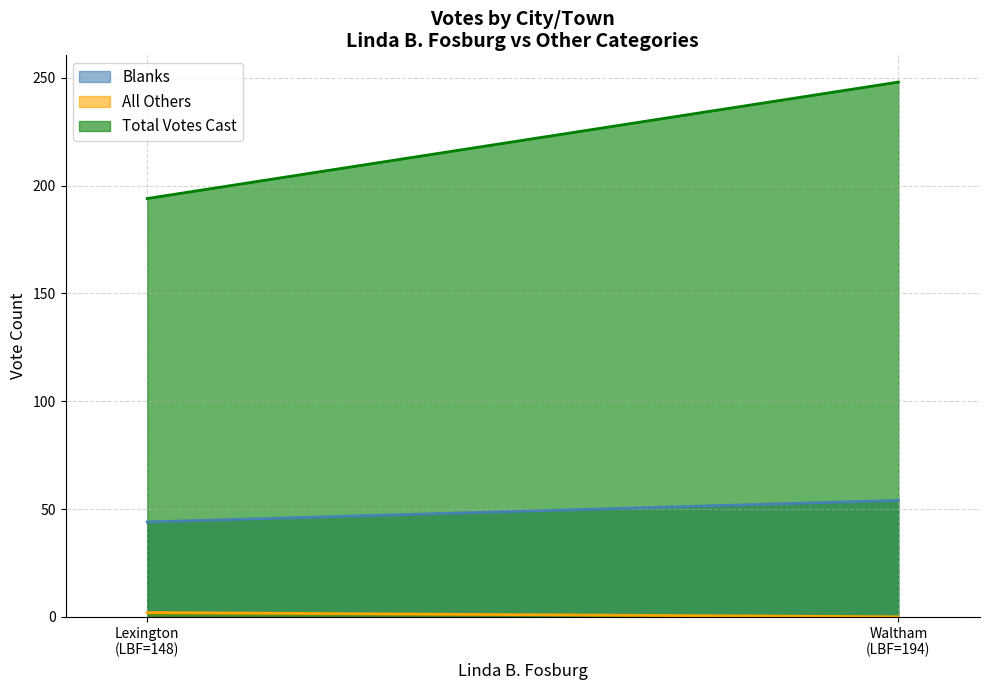

Reading right to left, transcribe all the data shown in this chart.

Blanks: Waltham=54	Lexington=44
All Others: Waltham=0	Lexington=2
Total Votes Cast: Waltham=248	Lexington=194